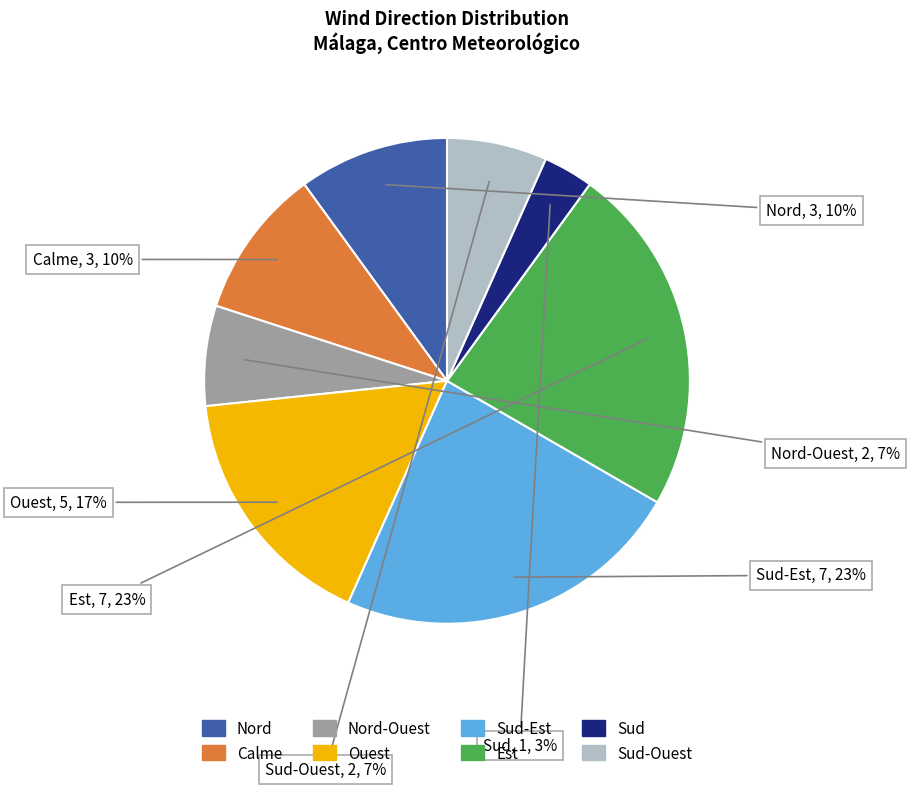

To the nearest percent, what is the average slice percentage?

12%